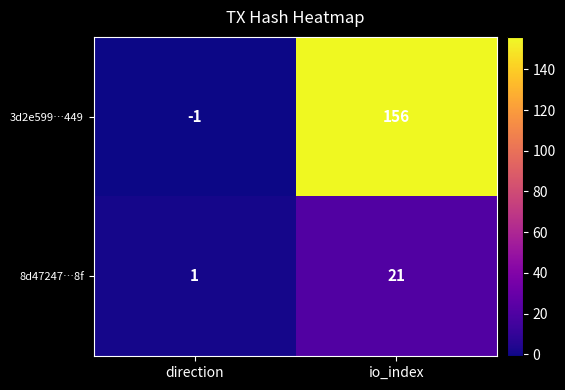

What is the difference between the 8d47247…8f values at direction and io_index?

20